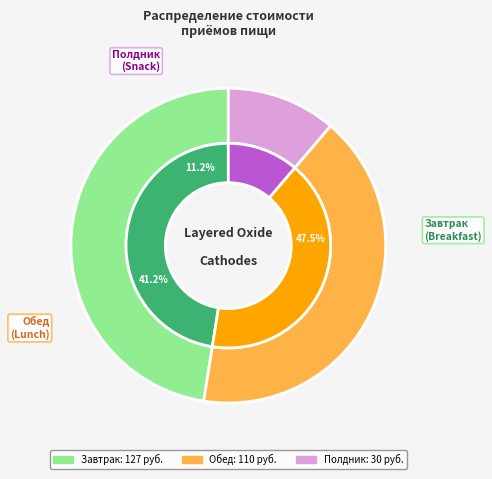

To the nearest percent, what is the average slice percentage?

33%